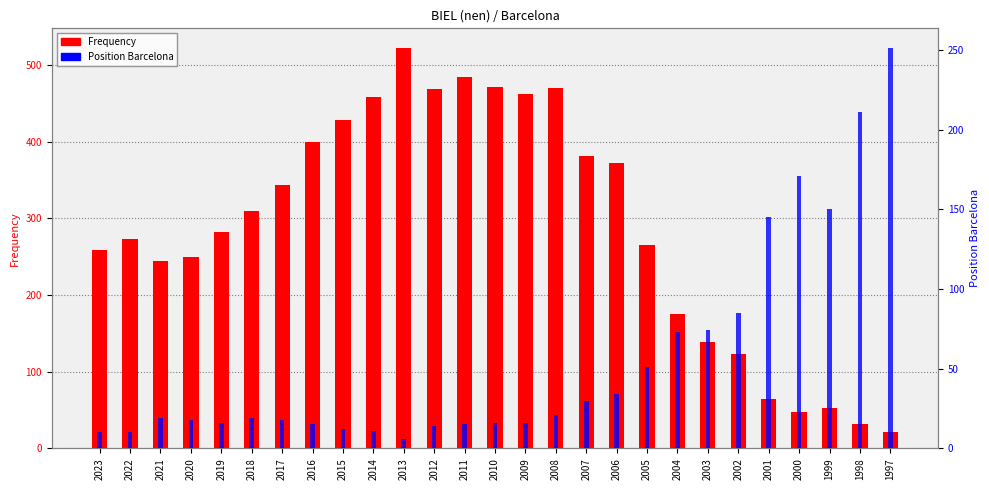

What is the sum of all Frequency values?

7804